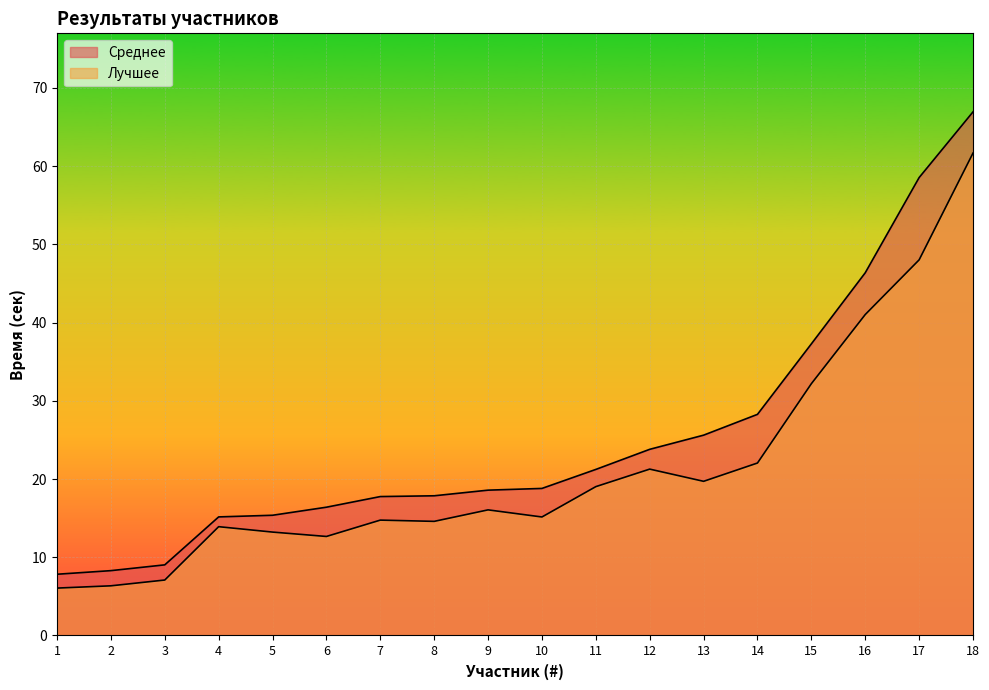

Does the chart display data point markers on the line(s)?

No